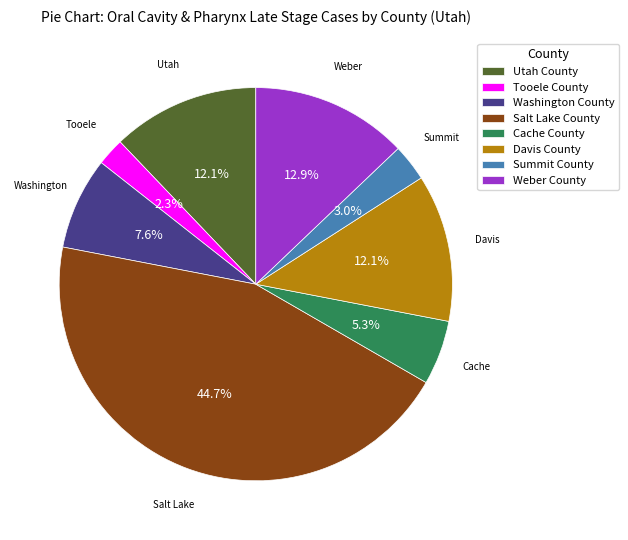

What percentage is NOT represented by Washington County?

92.4%